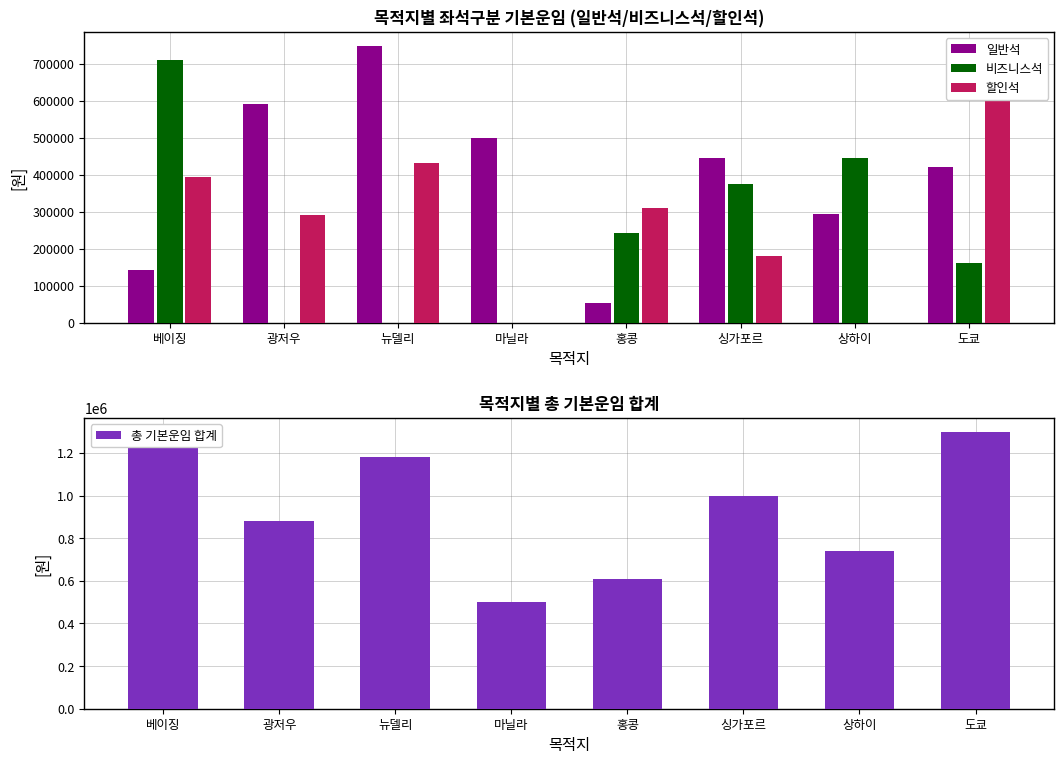

How many data points does each series have?

8